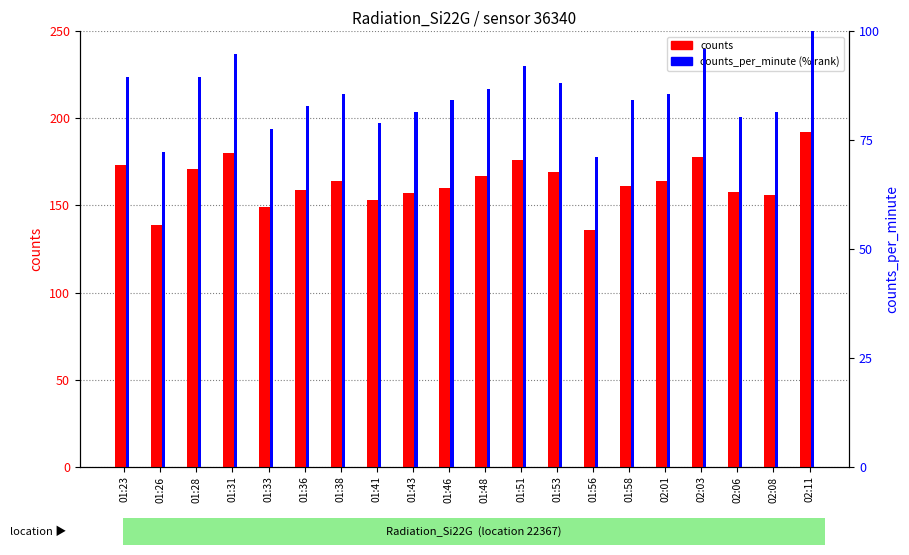

Is it true that counts equals 41.6 at 01:33?

False